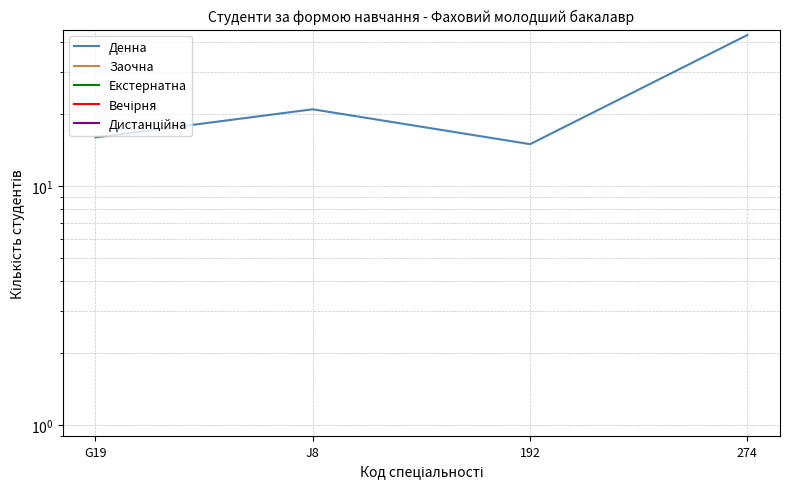

Reading right to left, what are all the values shown in this chart?

Денна: 274=43	192=15	J8=21	G19=16
Заочна: 274=0	192=0	J8=0	G19=0
Екстернатна: 274=0	192=0	J8=0	G19=0
Вечірня: 274=0	192=0	J8=0	G19=0
Дистанційна: 274=0	192=0	J8=0	G19=0